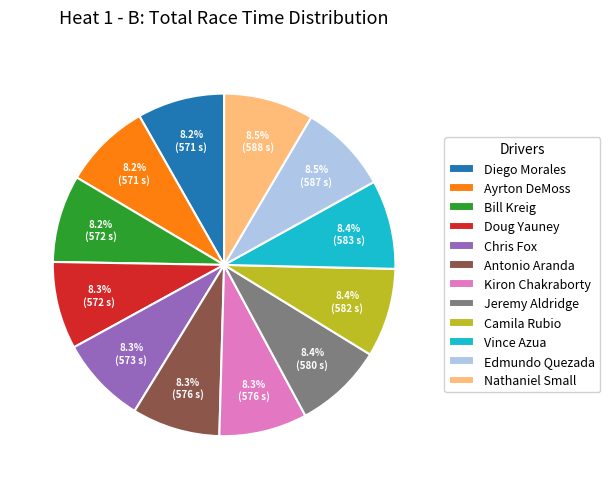

Approximately how many times larger is the value at Diego Morales compared to Jeremy Aldridge?

1.0